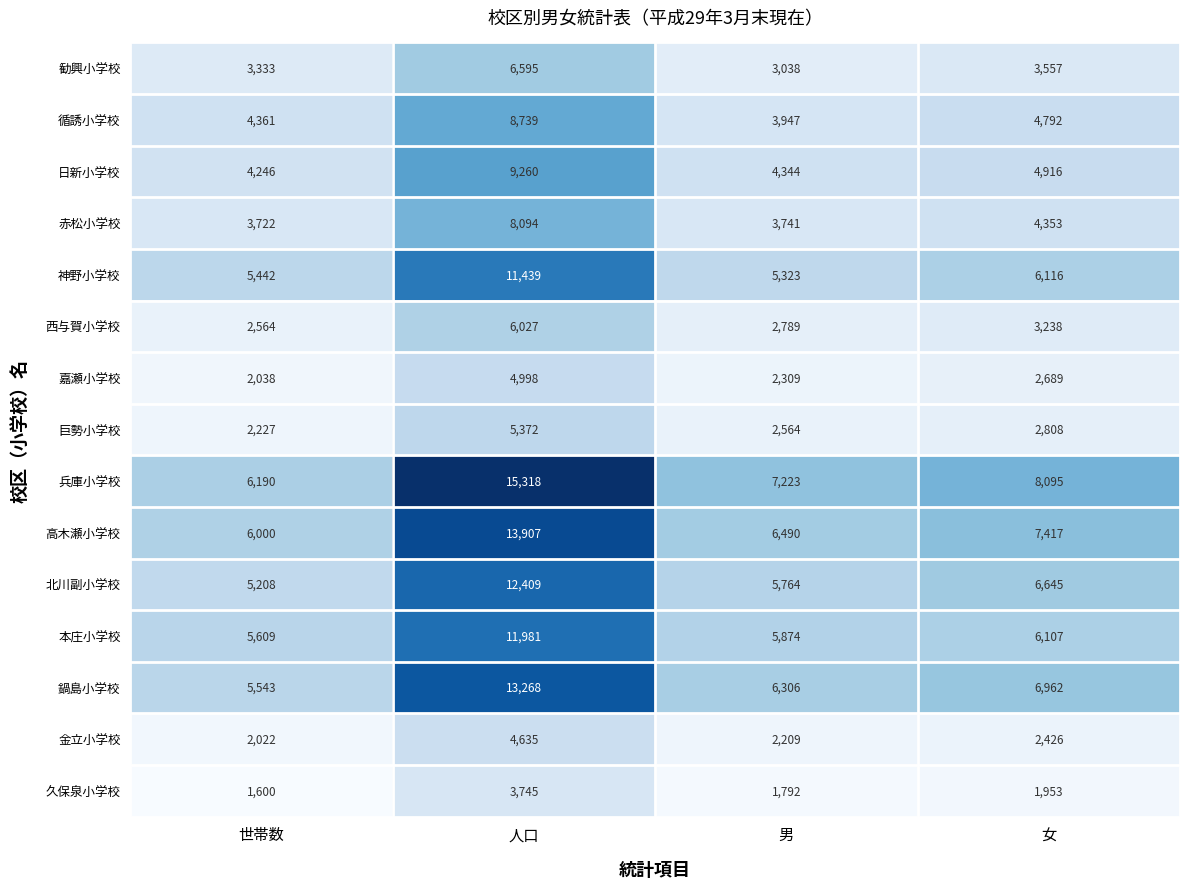

What is the total value across all series at 男?

63713